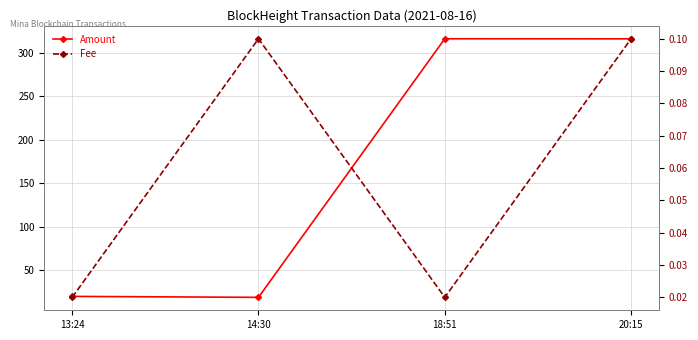

True or false: Amount has a value of 218.4 at 20:15.

False